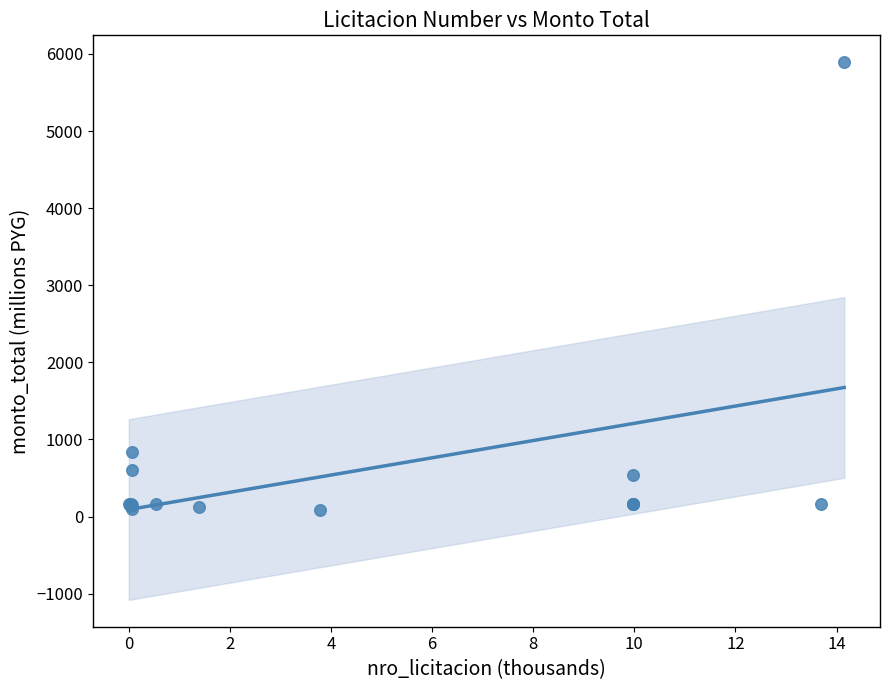

What Y value in the scatter plot is closest to 2986?

840.0